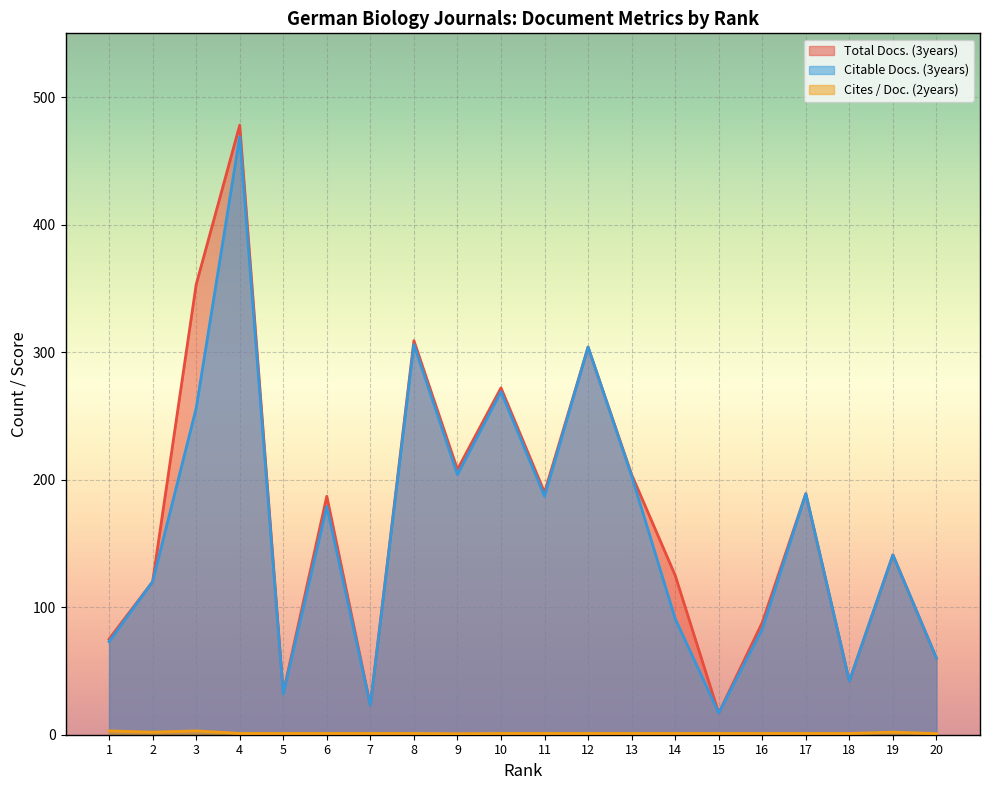

The value of Citable Docs. (3years) at 7 is 5.6. True or false?

False